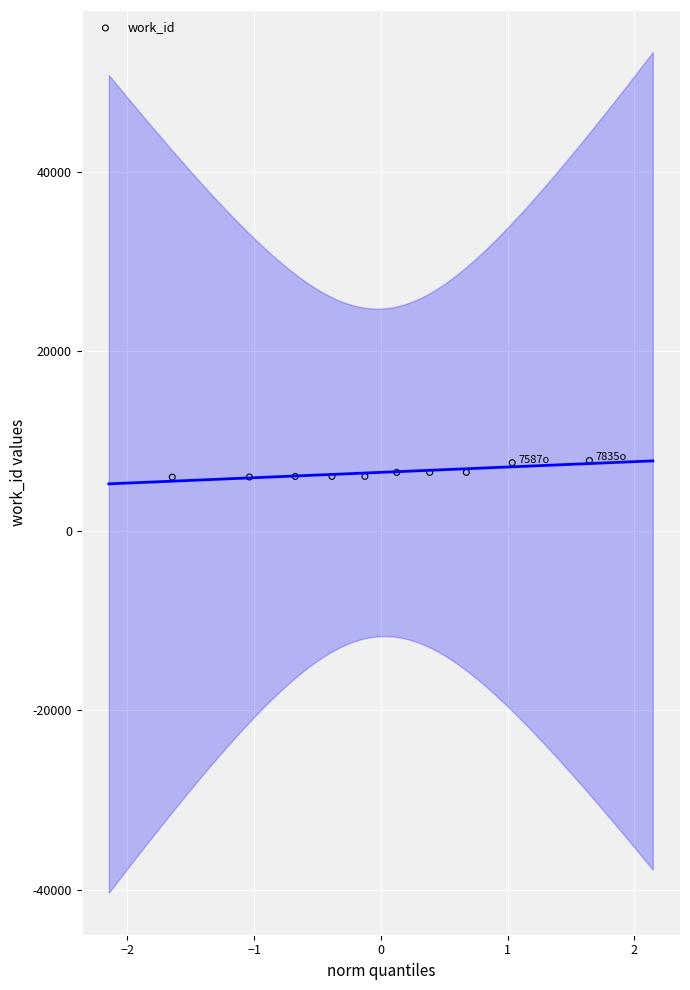

What is the average Y value?

6508